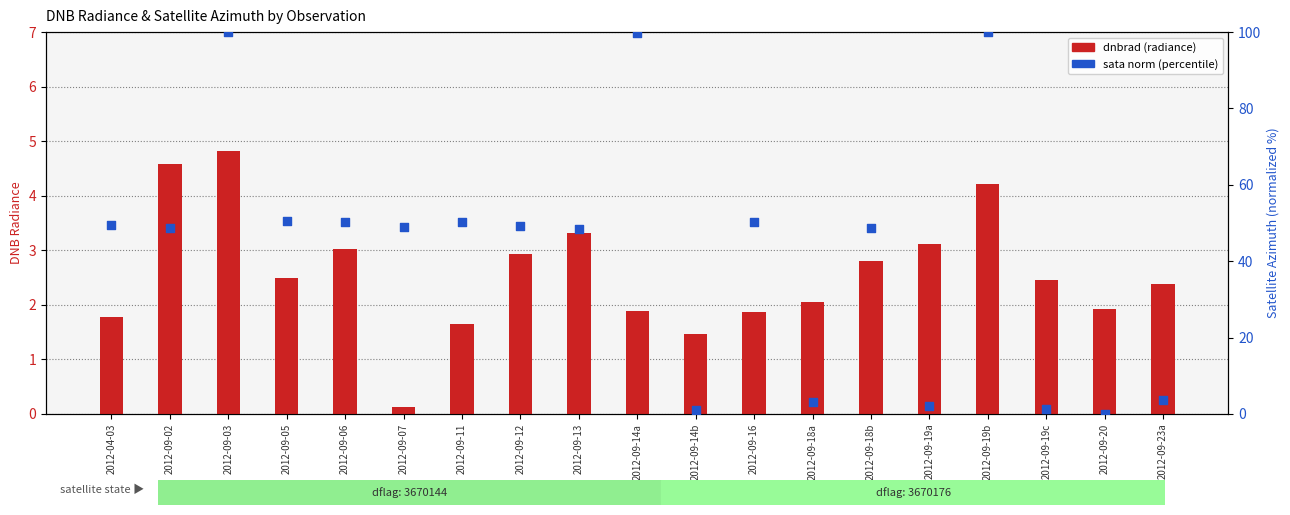

Which series contains the highest Y value?

sata norm (percentile)